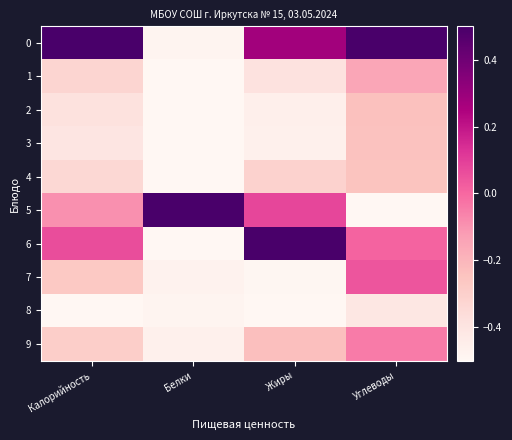

How many distinct data groups are displayed?

10